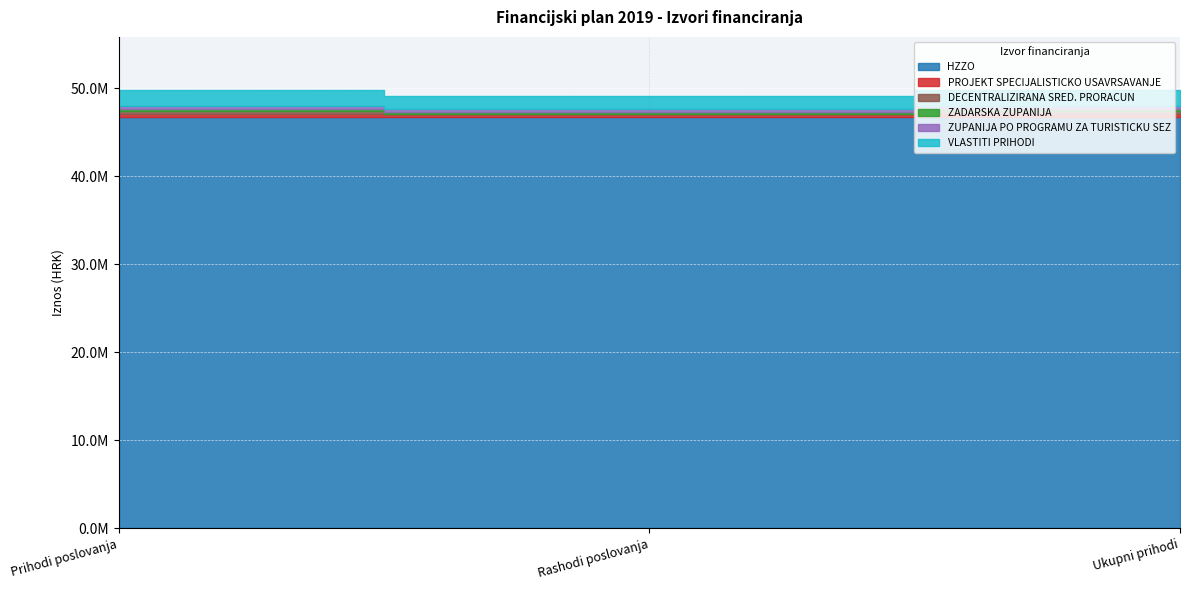

Which has a higher value, Prihodi poslovanja or Ukupni prihodi?

Prihodi poslovanja